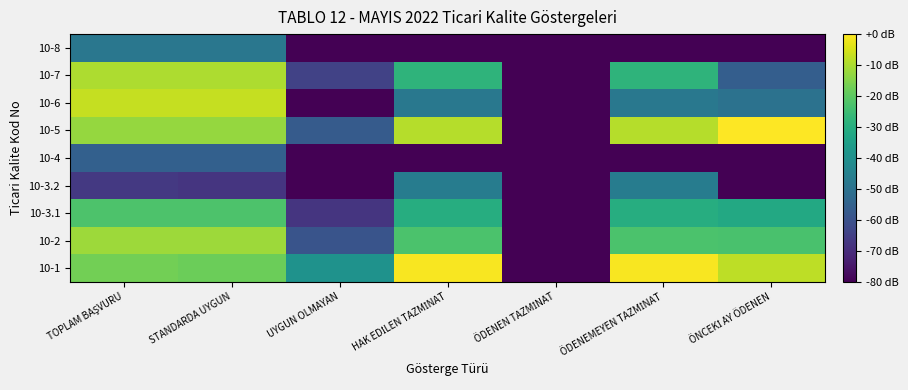

At which category does the chart reach its minimum across all series?

ÖDENEN TAZMİNAT